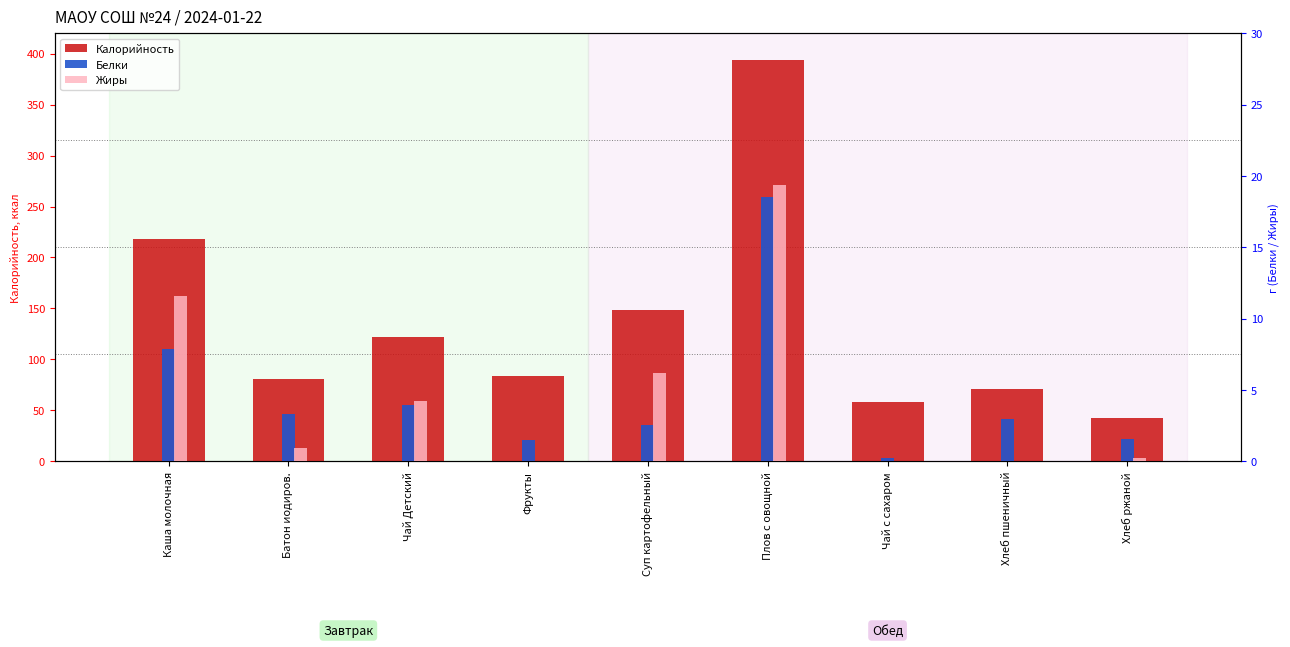

List the series in order of their peak value, lowest first.

Белки, Жиры, Калорийность